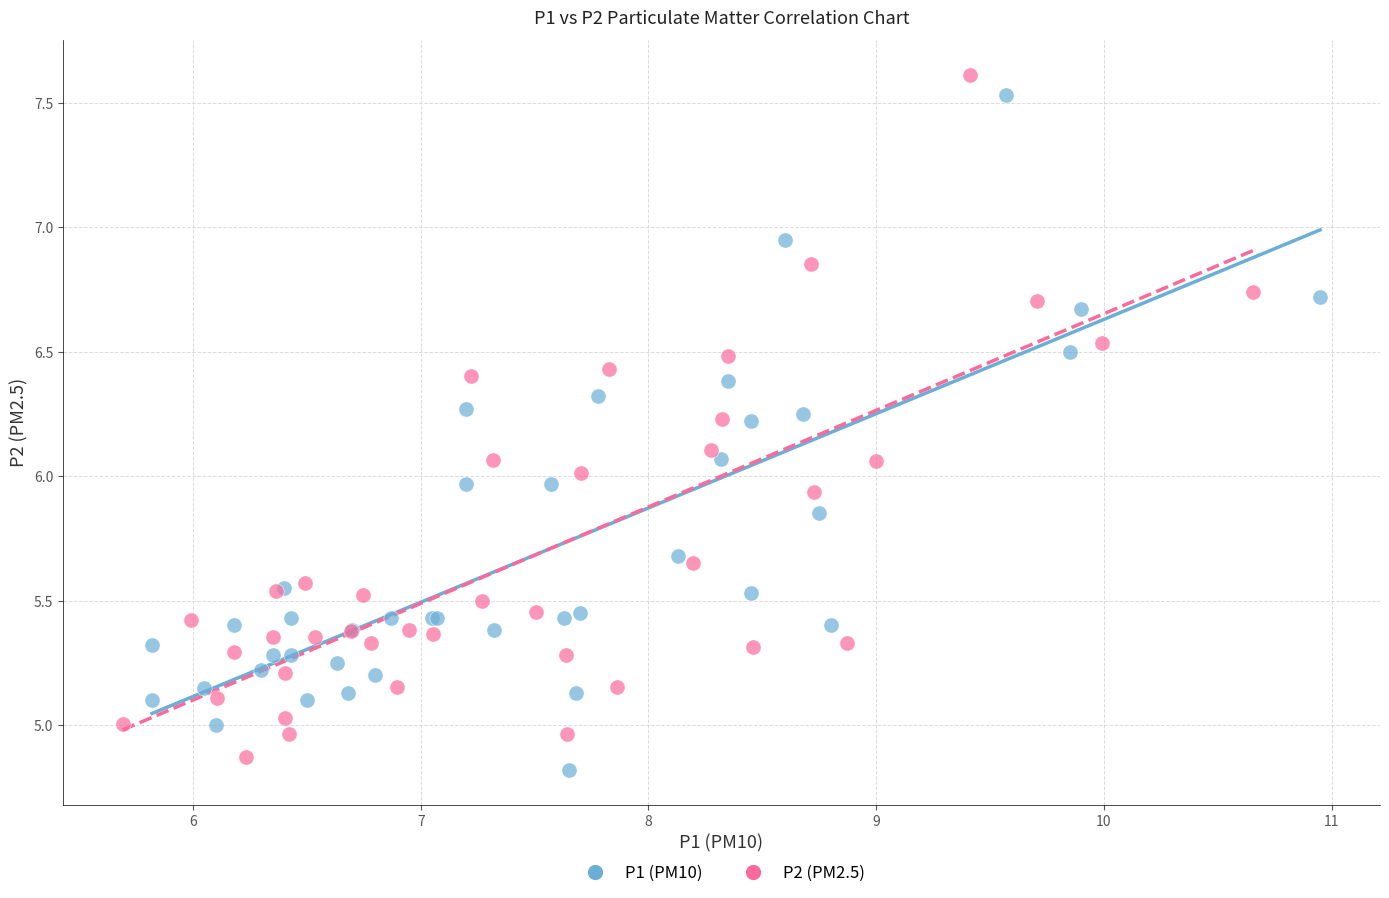

Which series reaches the minimum Y coordinate?

P1 (PM10)